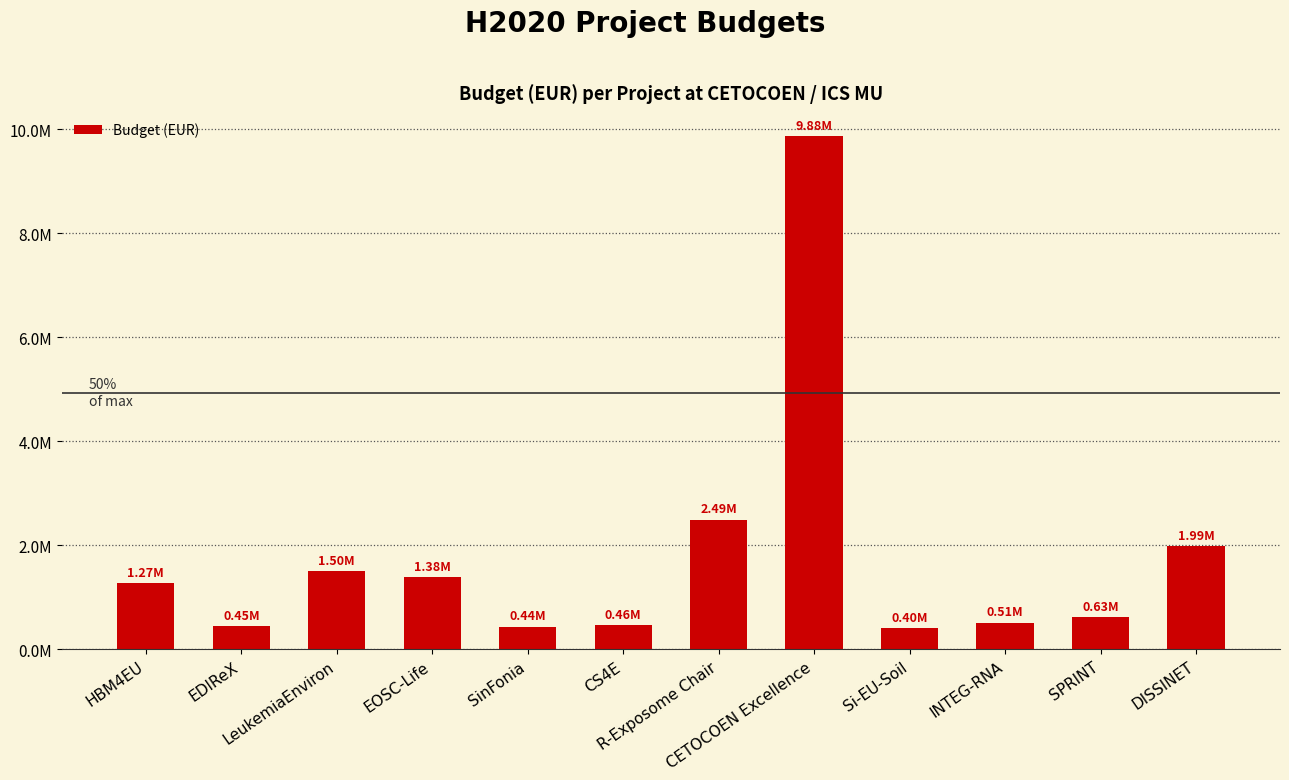

Does the chart contain any negative values?

No